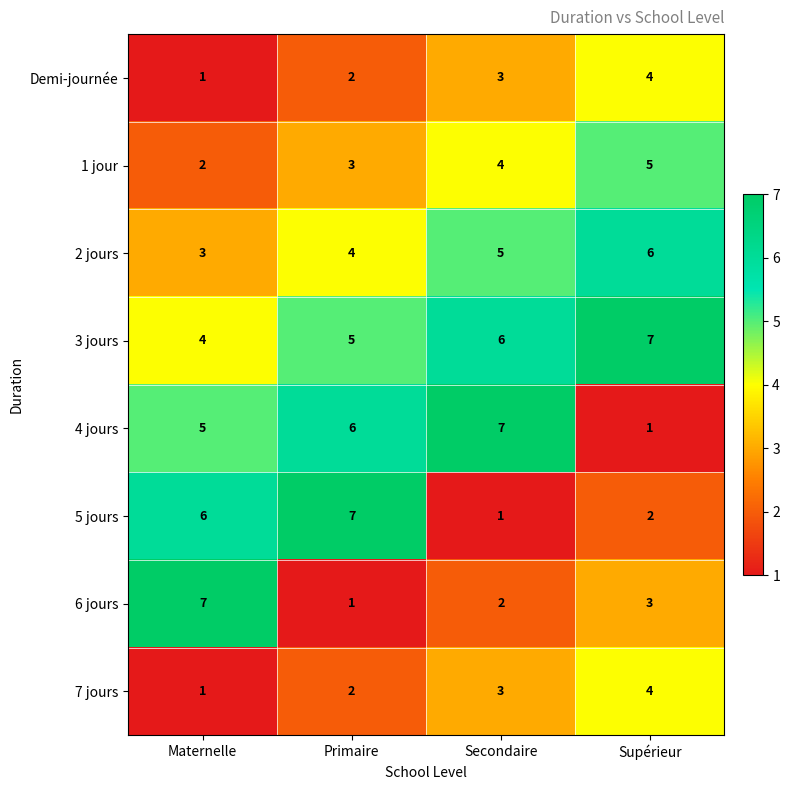

The 4 jours series shows 1 at Supérieur. True or false?

True